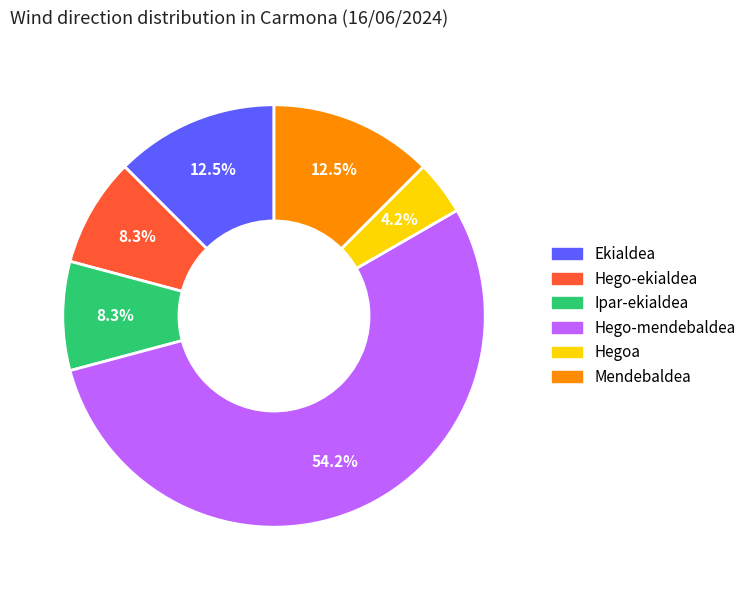

Is there any slice that represents more than half of the pie?

Yes